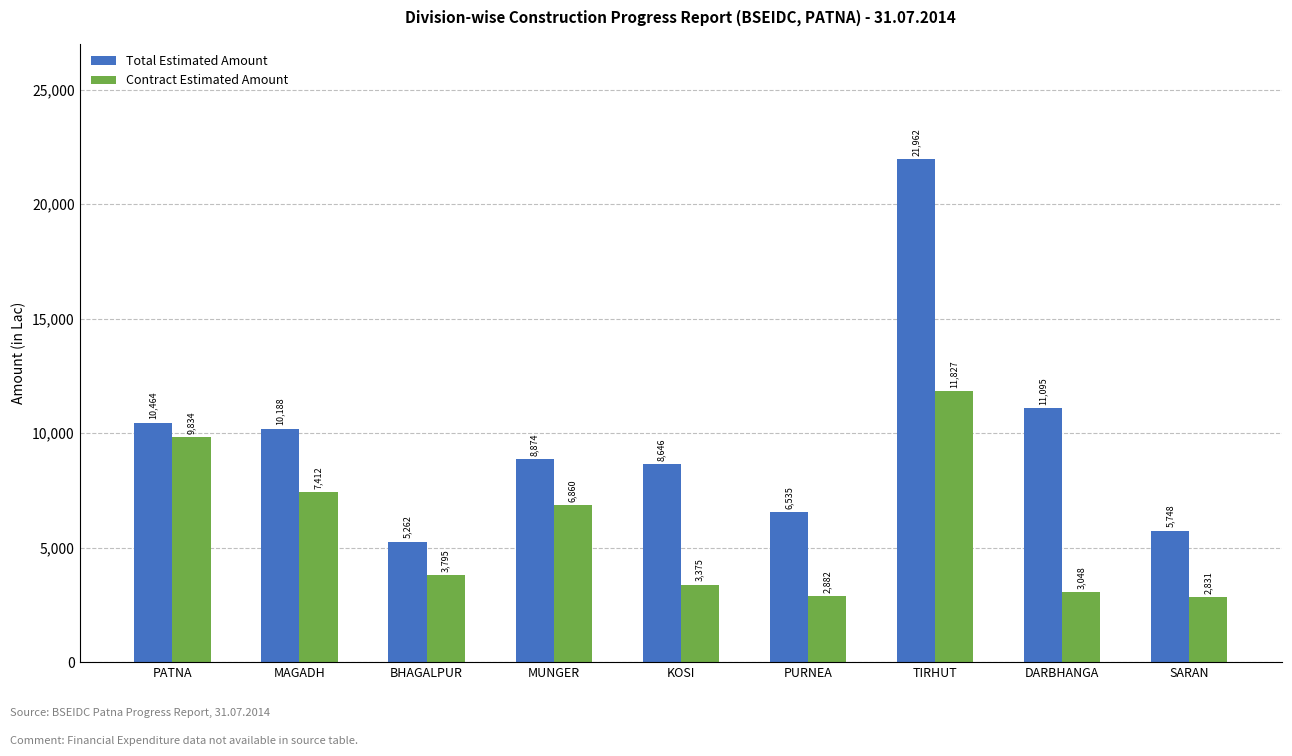

What position from the right is SARAN?

1